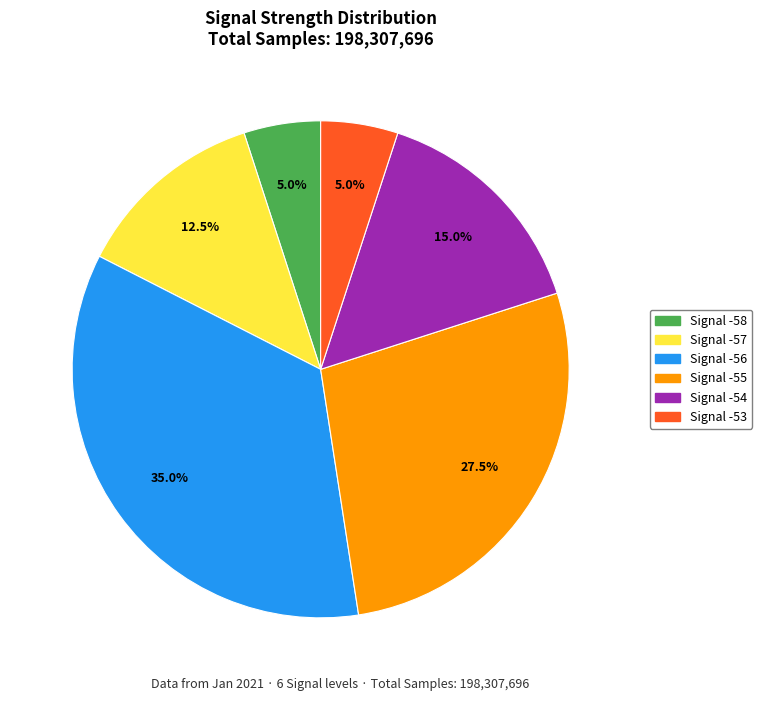

Is there a majority slice in this chart?

No